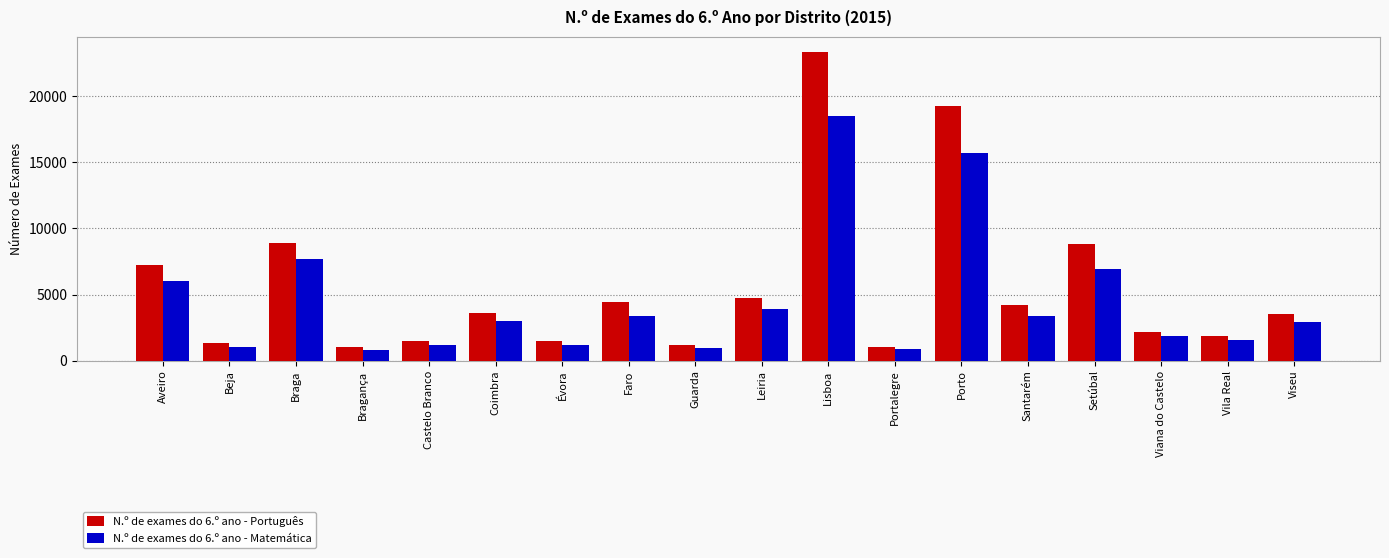

What is the value of the N.º de exames do 6.º ano - Português bar at the 2nd from the left?

1366